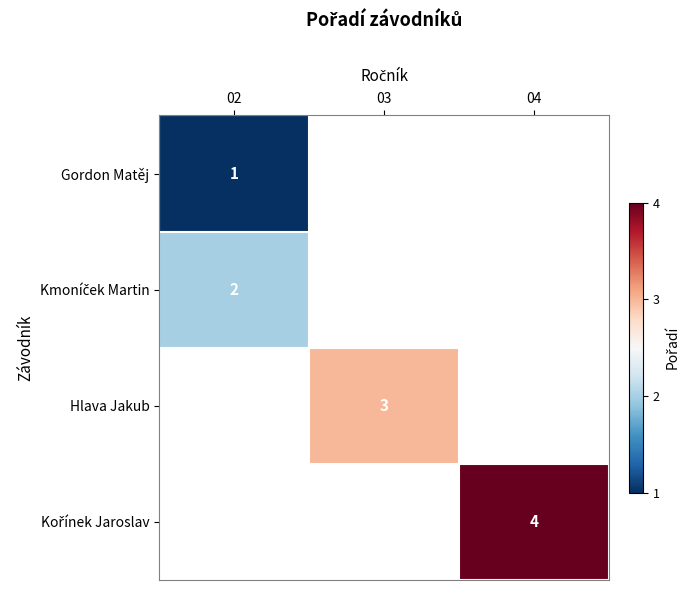

The Hlava Jakub series shows 4 at 03. True or false?

False